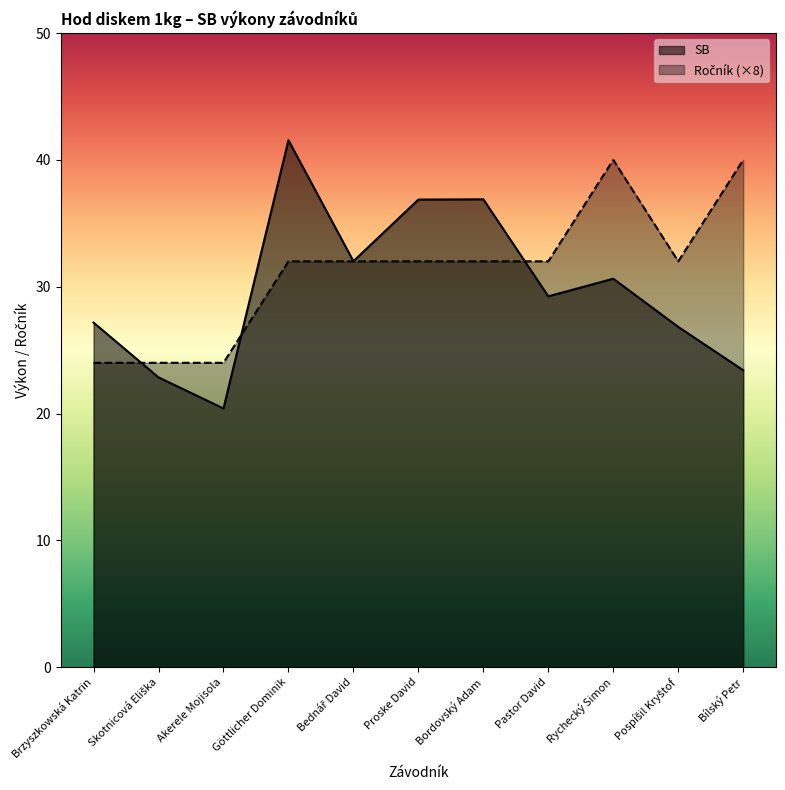

What is the difference between the highest and lowest values at Brzyszkowská Katrin?

3.2